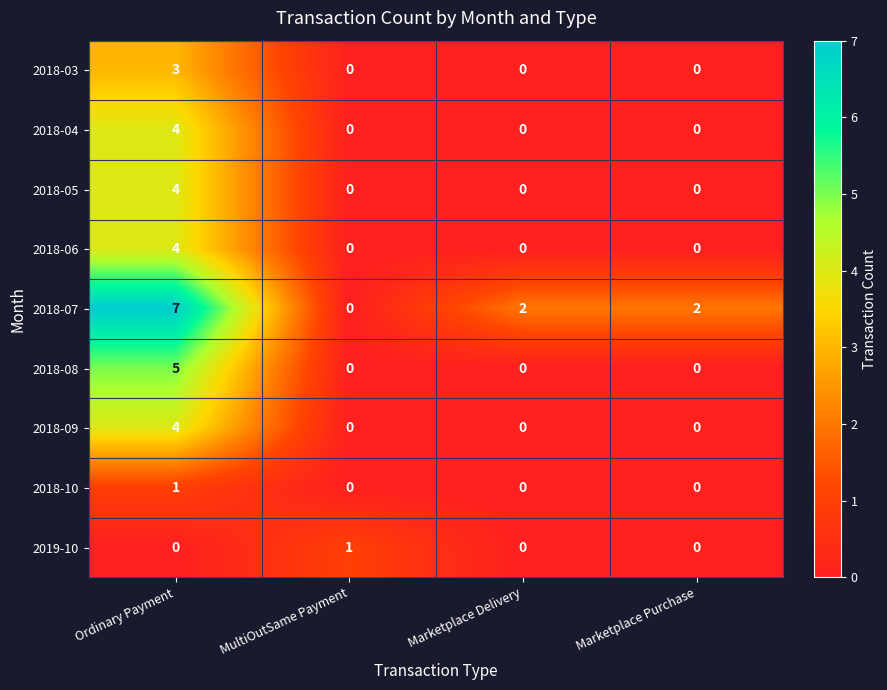

What is the difference between the 2018-07 values at Marketplace Purchase and Ordinary Payment?

5